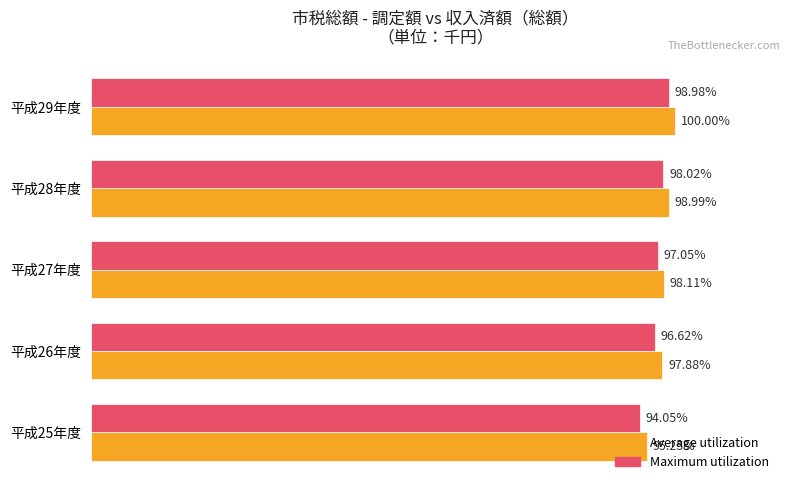

What are all the series names shown in the legend?

Average utilization, Maximum utilization